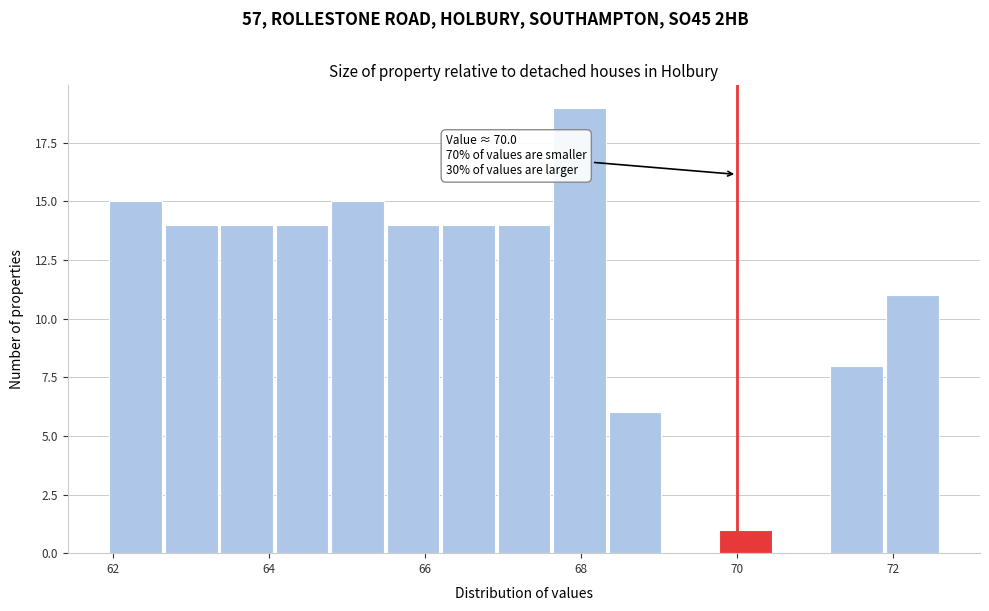

Around what value on the x-axis is the tallest bar? Give the approximate position of its centre, as read against the axis.

68.0